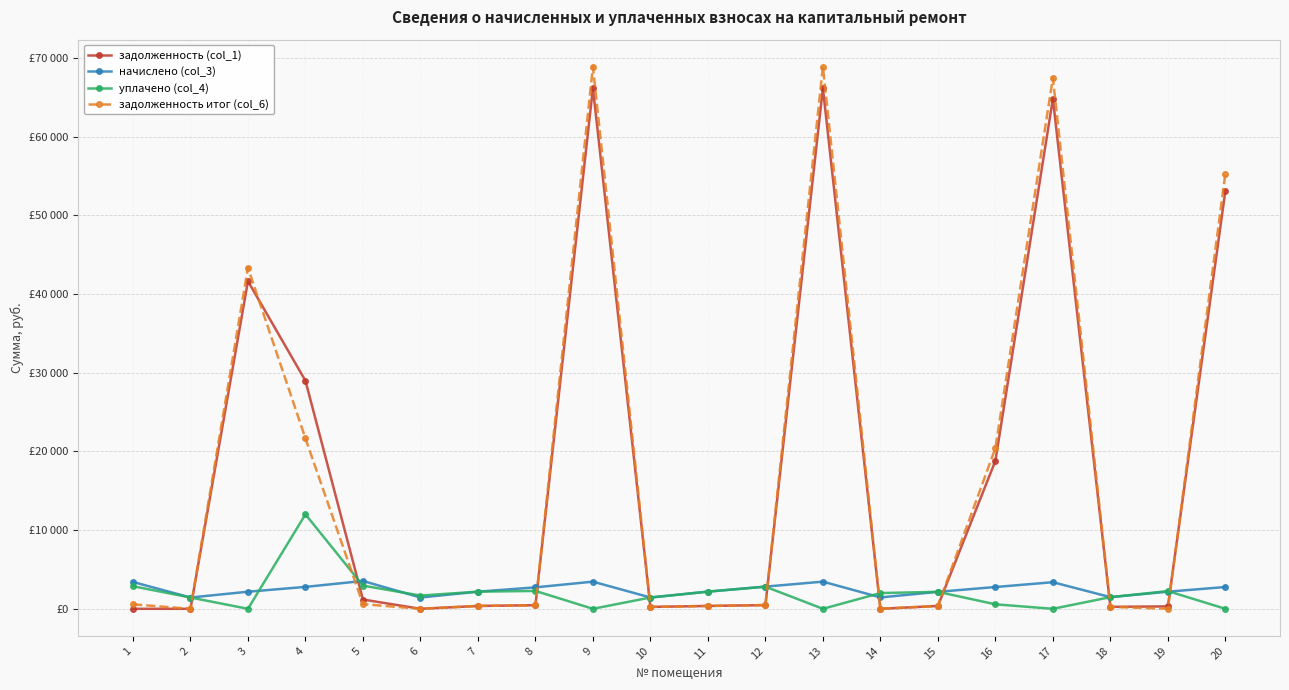

List the series in order of their peak value, highest first.

задолженность итог (col_6), задолженность (col_1), уплачено (col_4), начислено (col_3)